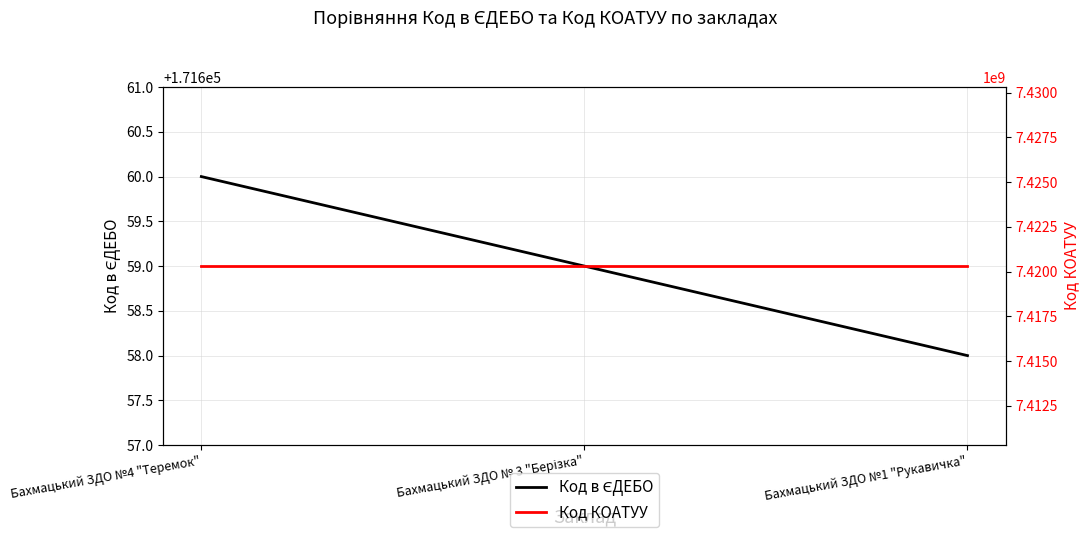

Count the number of categories in the chart.

3